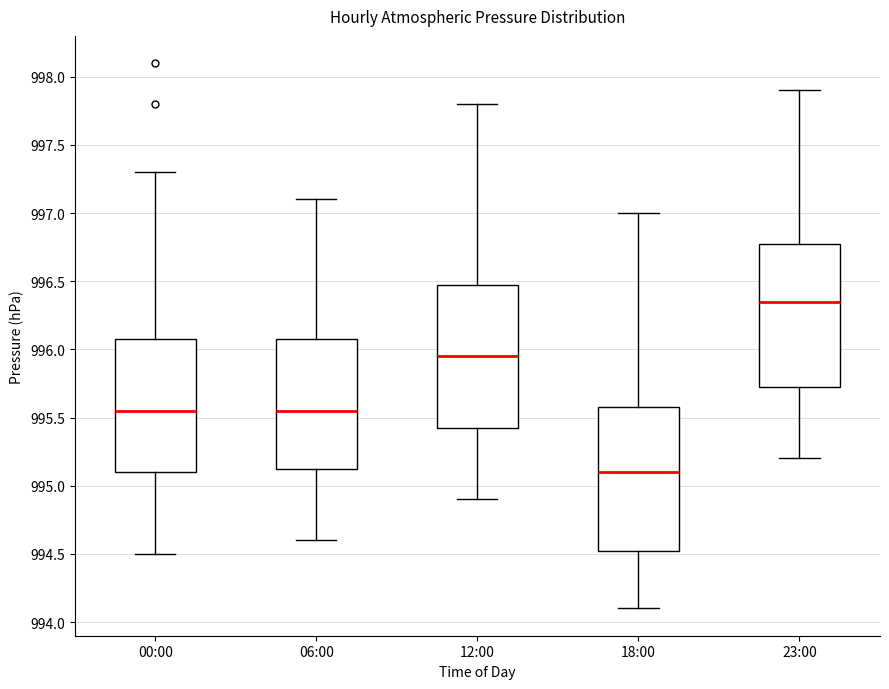

Reading left to right, read every box against the y-axis: the position of its median line, the range the box covers, and the ends of its whiskers. The values are not printed on the chart, so give them approximately, as read against the axis.

00:00: median 995.55, box 995.10 to 996.10, whiskers 994.50 to 997.30
06:00: median 995.55, box 995.15 to 996.10, whiskers 994.60 to 997.10
12:00: median 995.95, box 995.45 to 996.50, whiskers 994.90 to 997.80
18:00: median 995.10, box 994.55 to 995.60, whiskers 994.10 to 997.00
23:00: median 996.35, box 995.75 to 996.80, whiskers 995.20 to 997.90